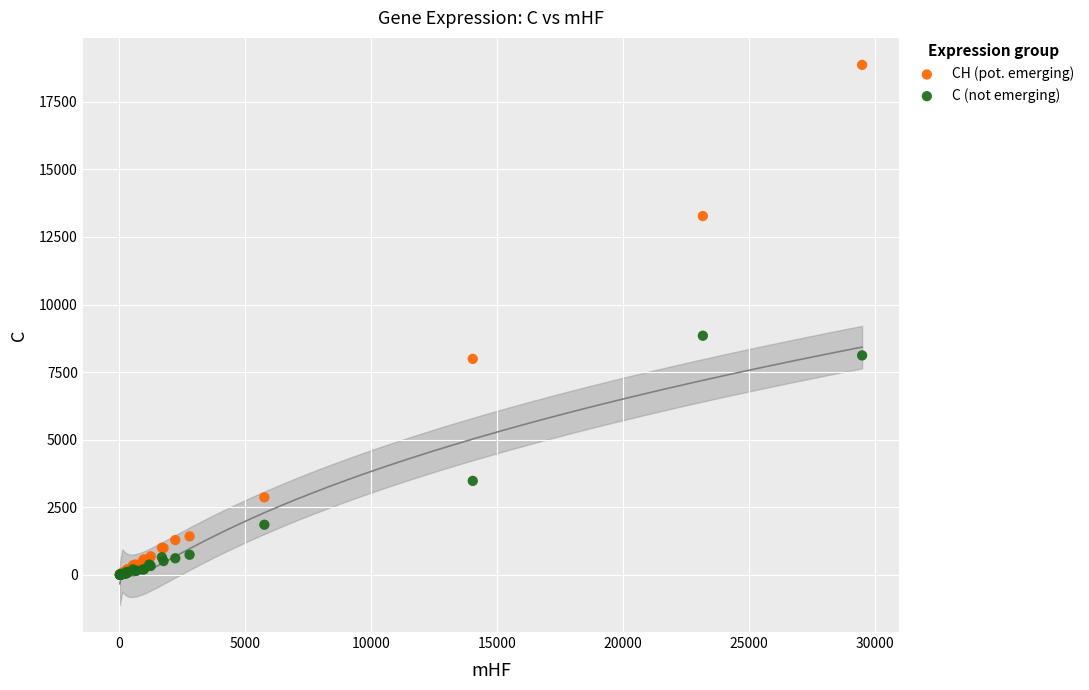

Across all series, what Y value is closest to 9435?

8848.6